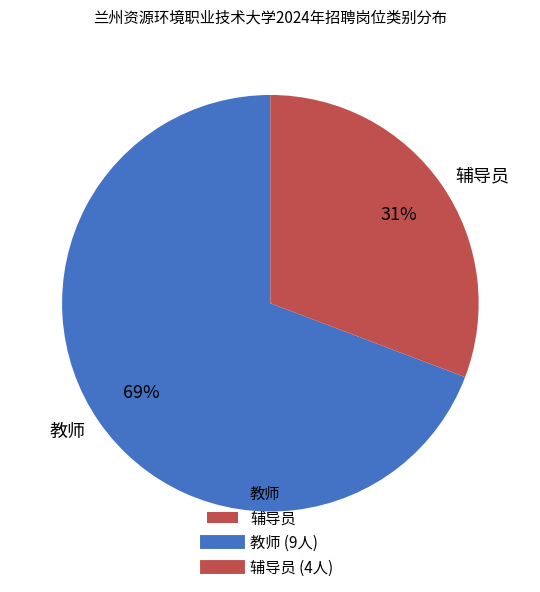

Does any single category account for the majority?

Yes